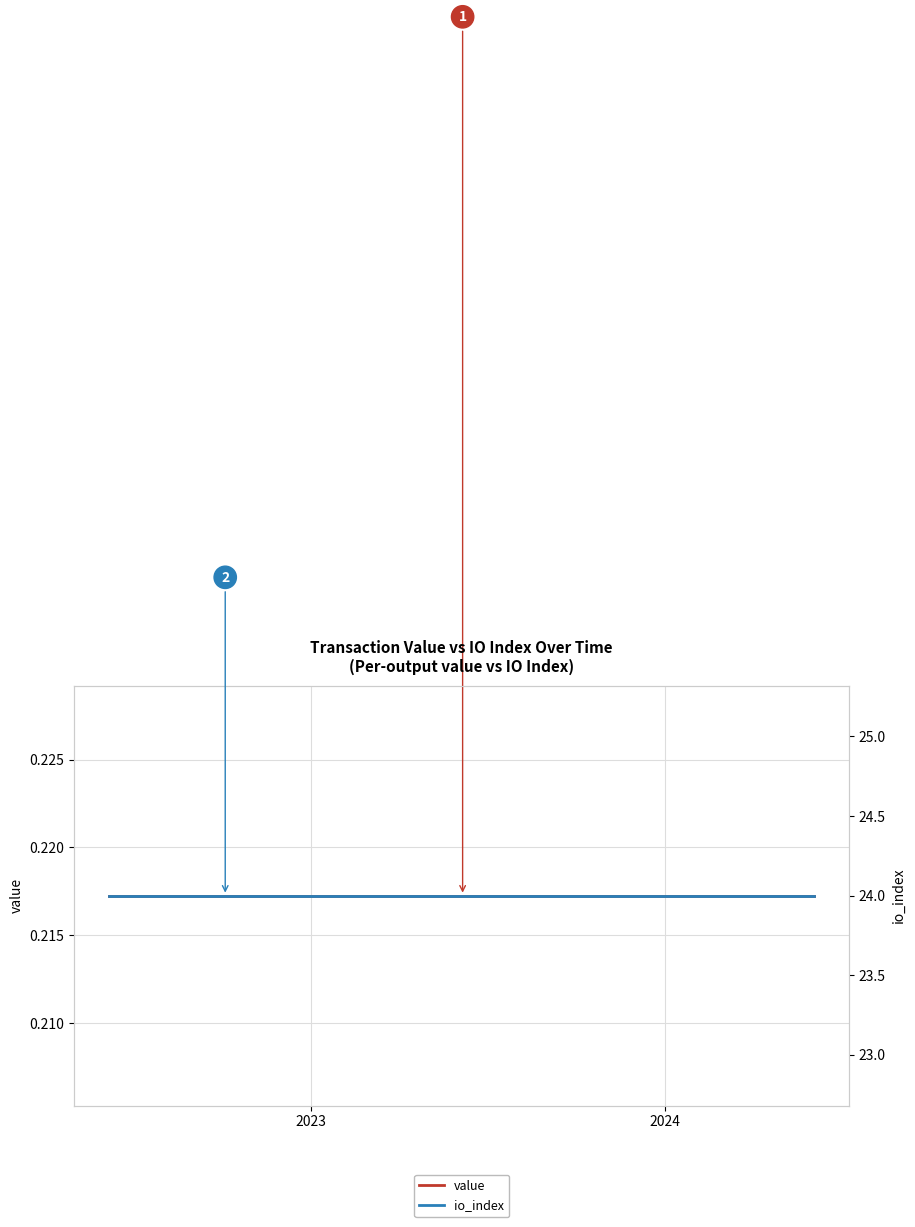

How many series are shown in this chart?

2